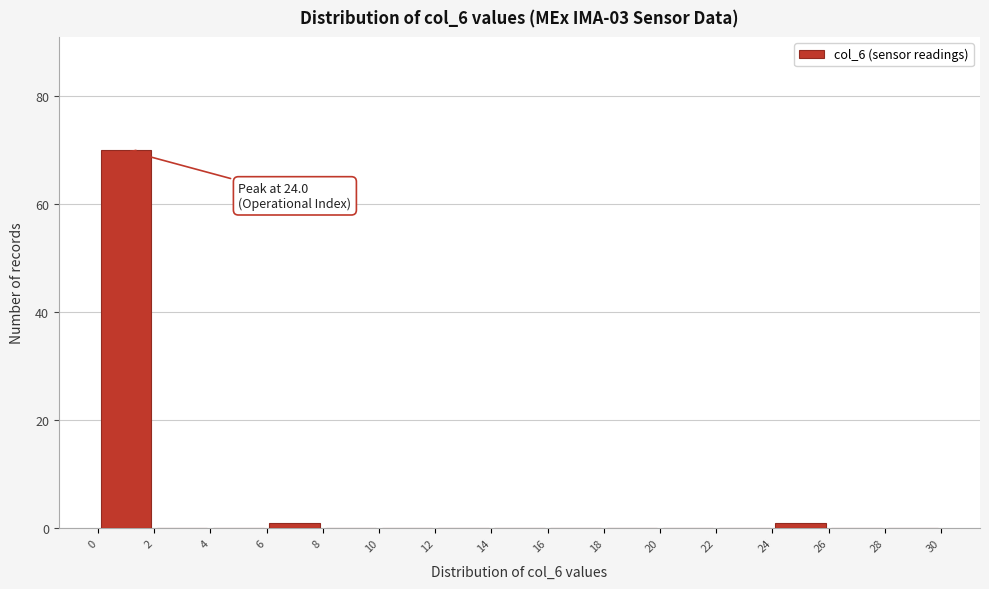

Which range on the x-axis has the tallest bar?

0 to 2